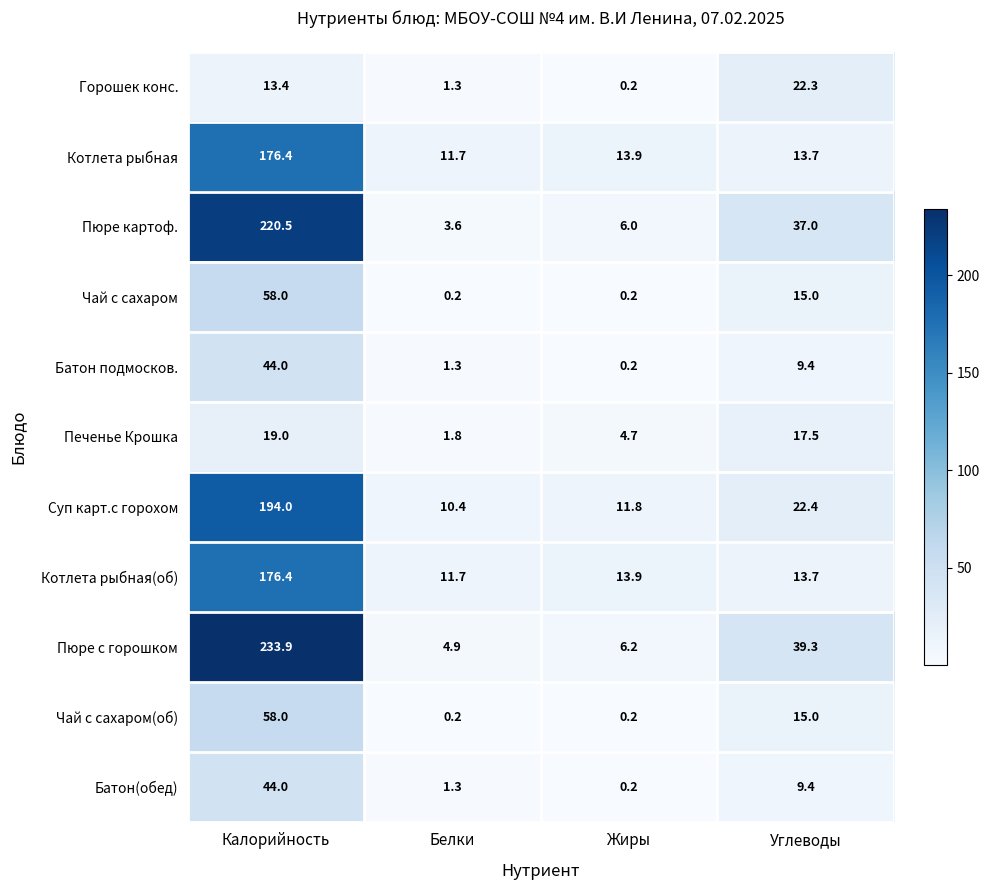

Which series changed the most between Белки and Жиры?

Печенье Крошка